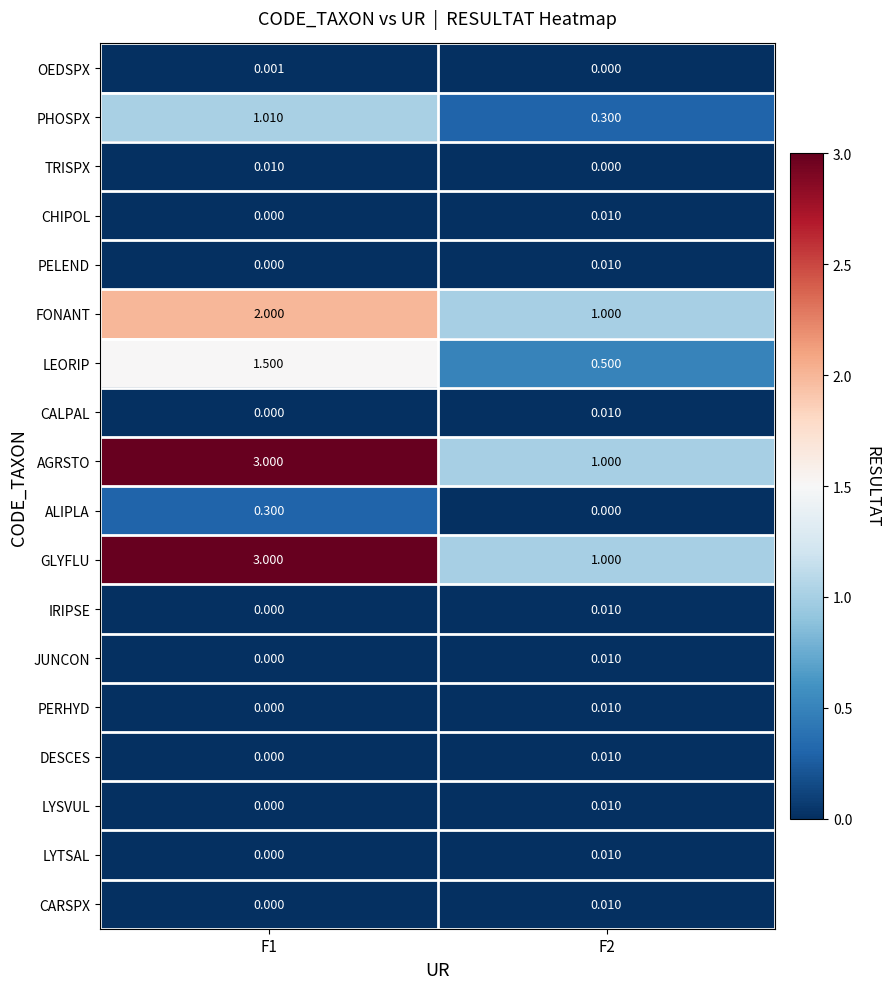

Is the value of GLYFLU at F2 greater than the value of PELEND at F1?

Yes